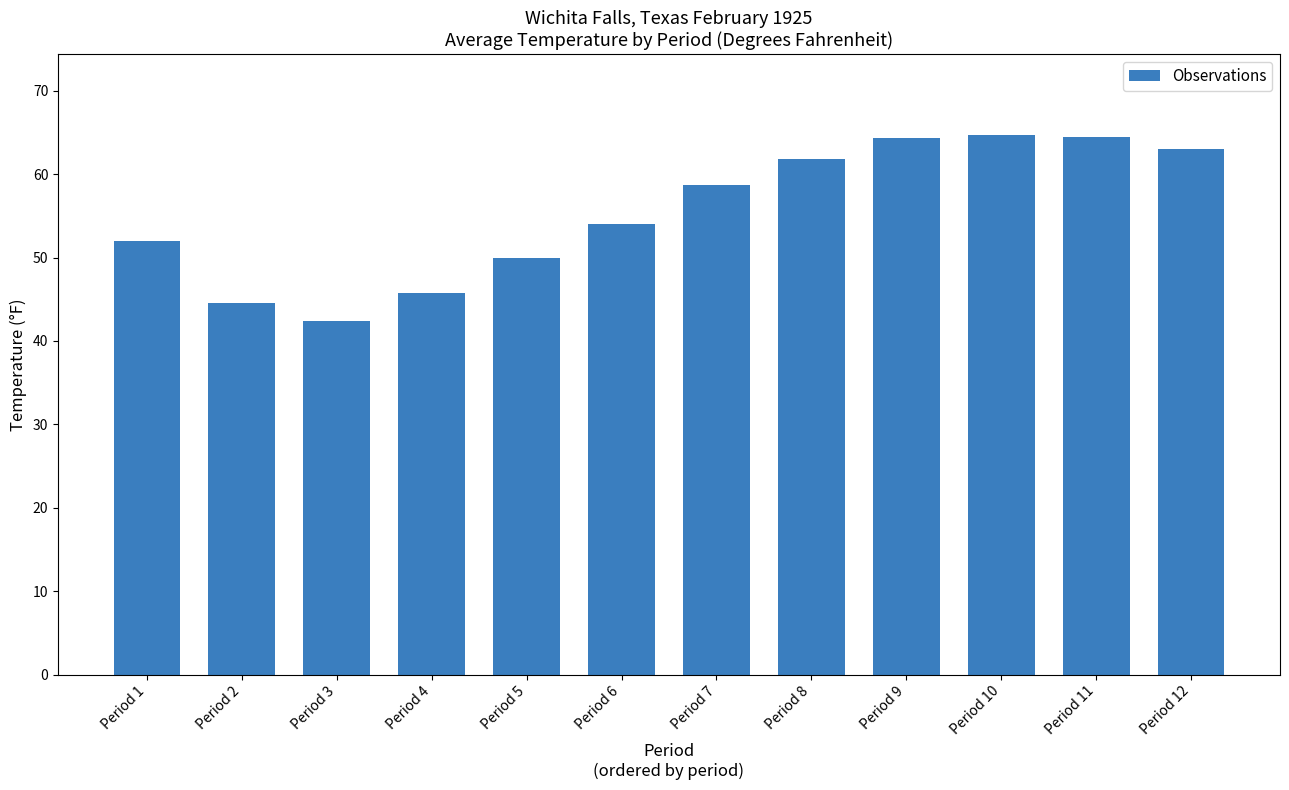

Is it true that the value at Period 2 is 44.6?

True